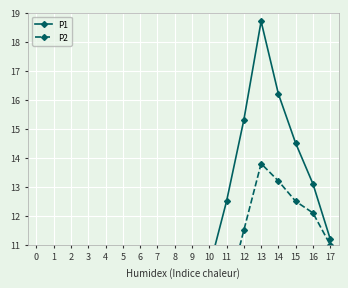

At which category does the chart reach its peak across all series?

13